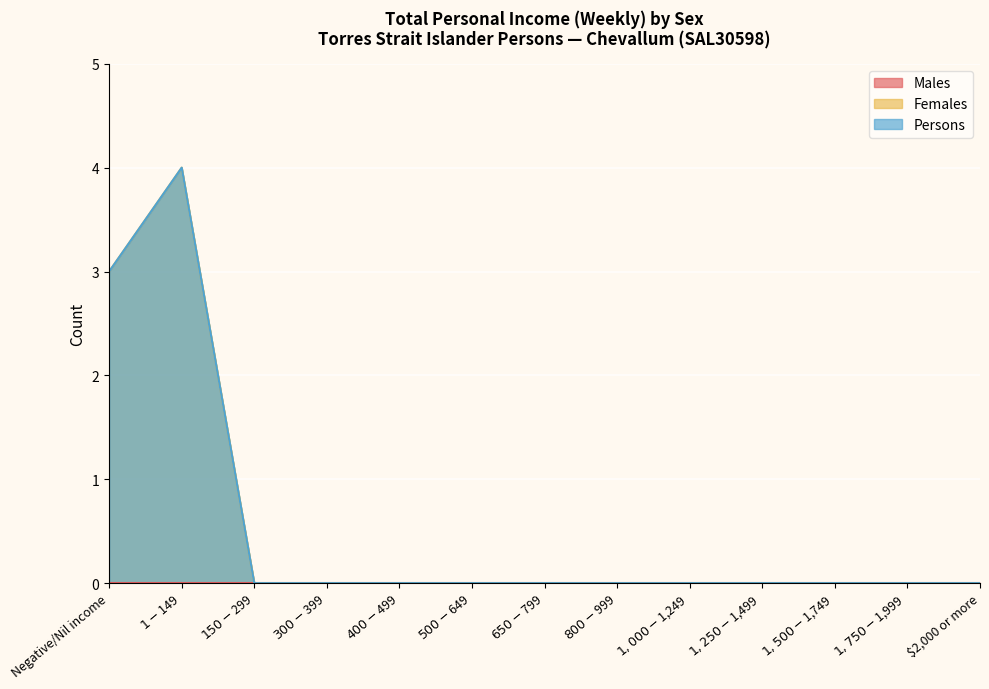

How many values in the Females series exceed 0?

2